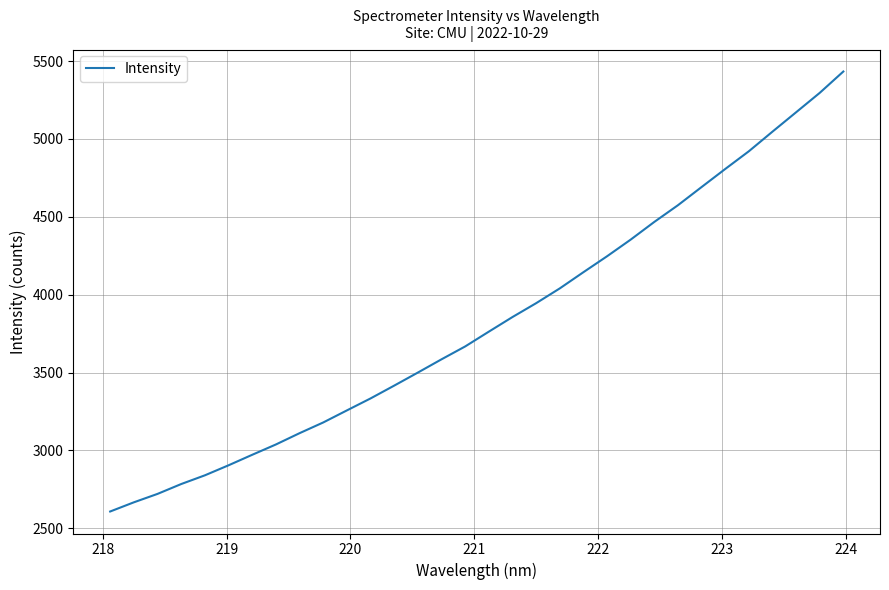

What is the greatest value displayed?

5433.5